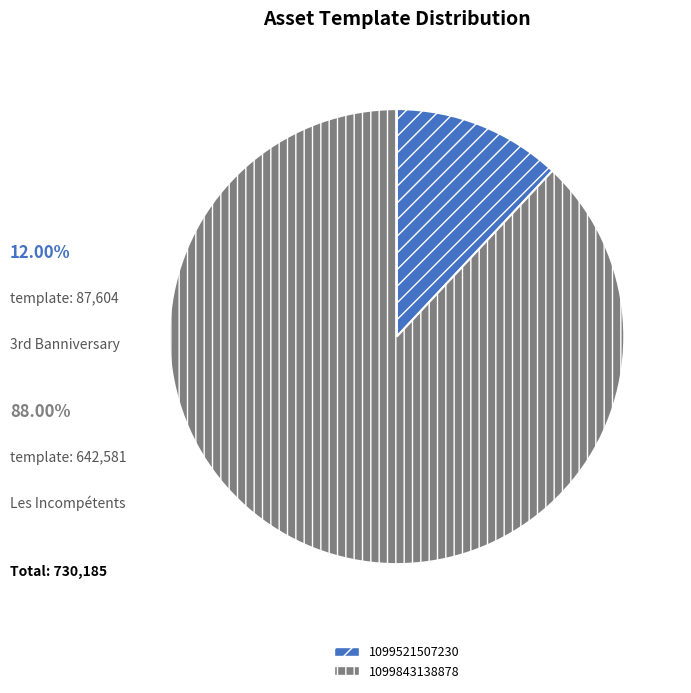

Rank the categories by value from highest to lowest.

1099843138878, 1099521507230